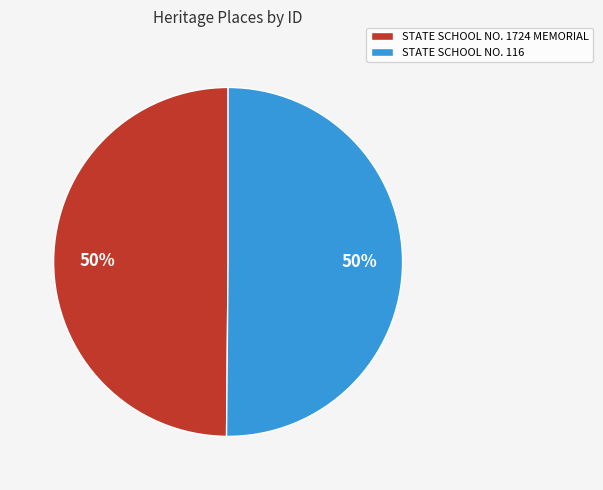

To the nearest percent, what is the combined percentage of STATE SCHOOL NO. 1724 MEMORIAL and STATE SCHOOL NO. 116?

100%